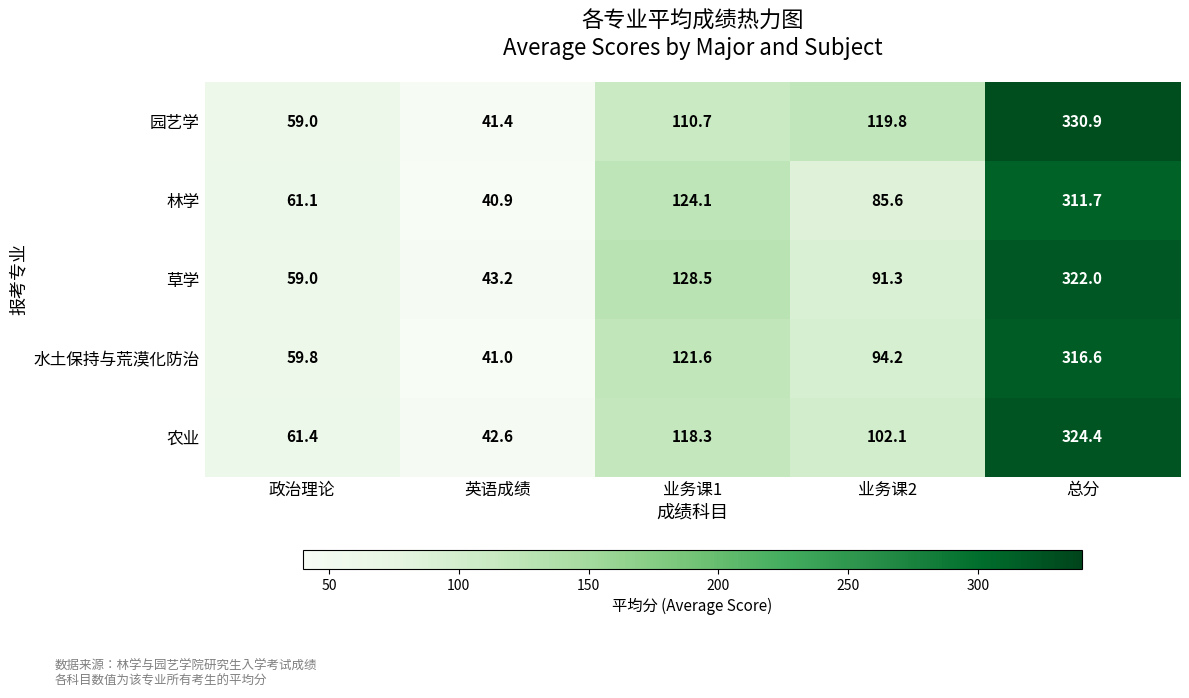

Count the number of data series in this chart.

5